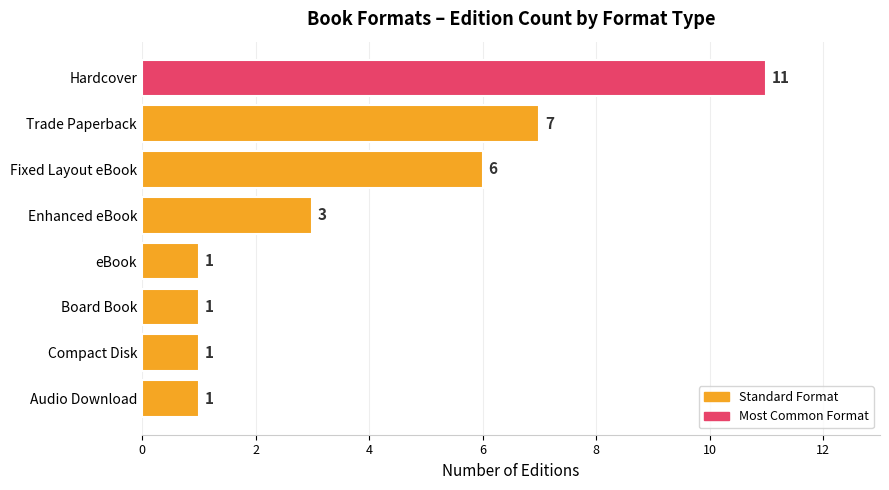

Approximately how many times larger is the value at Enhanced eBook compared to Trade Paperback?

0.4